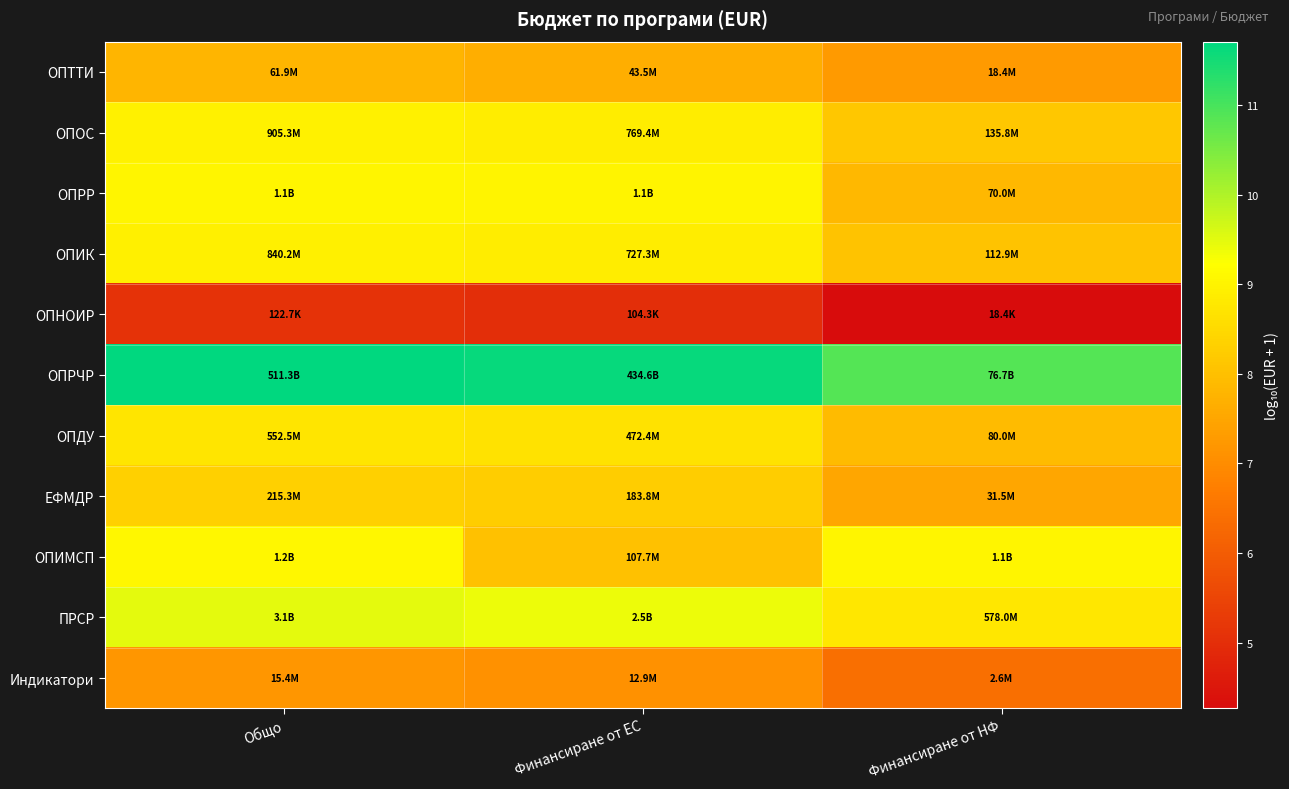

How many data points does each series have?

3